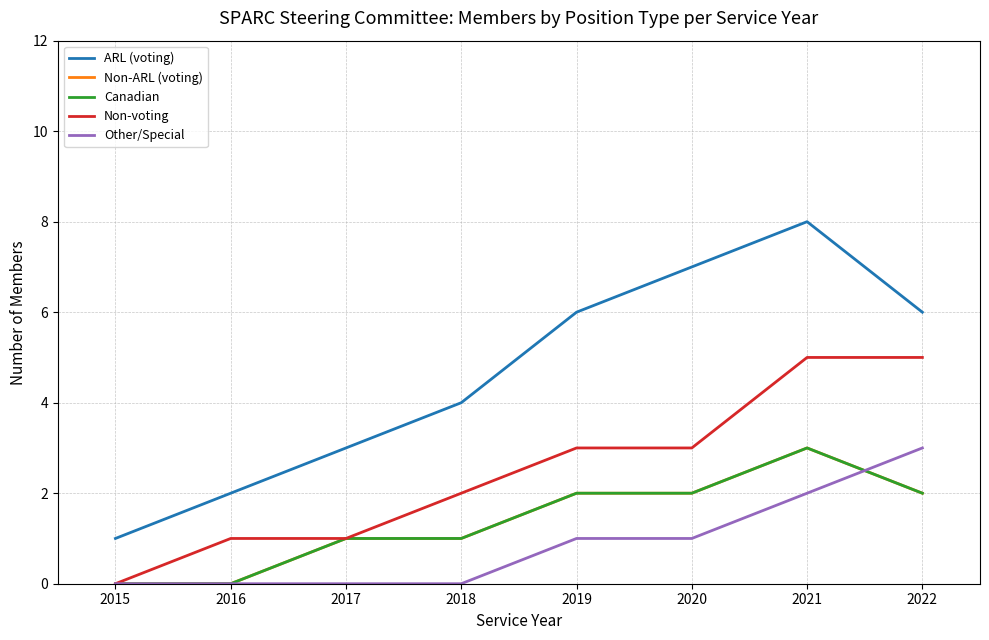

Does the chart display data point markers on the line(s)?

No